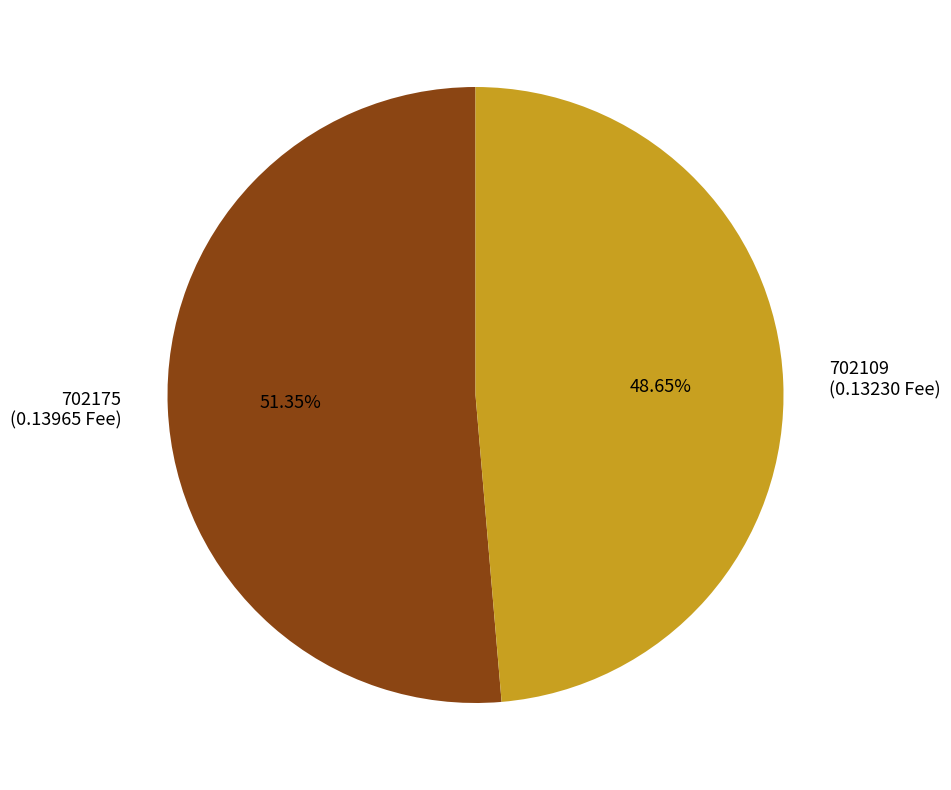

What percentage is NOT represented by 702109?

51.4%